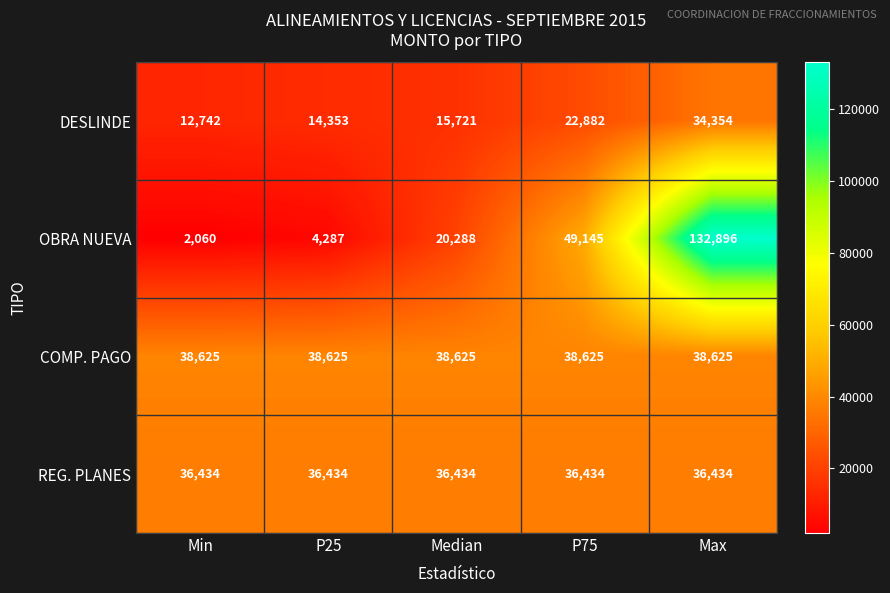

Which series has the widest spread of values?

OBRA NUEVA